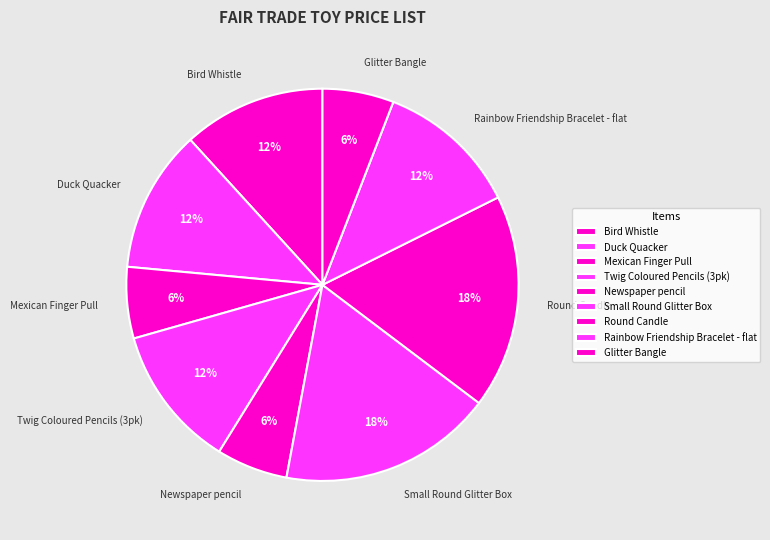

What percentage is the Bird Whistle slice, to the nearest percent?

12%